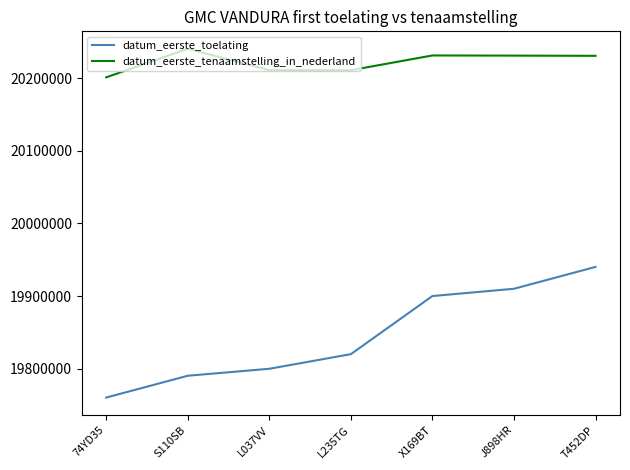

Which series has the largest range (max minus min)?

datum_eerste_toelating